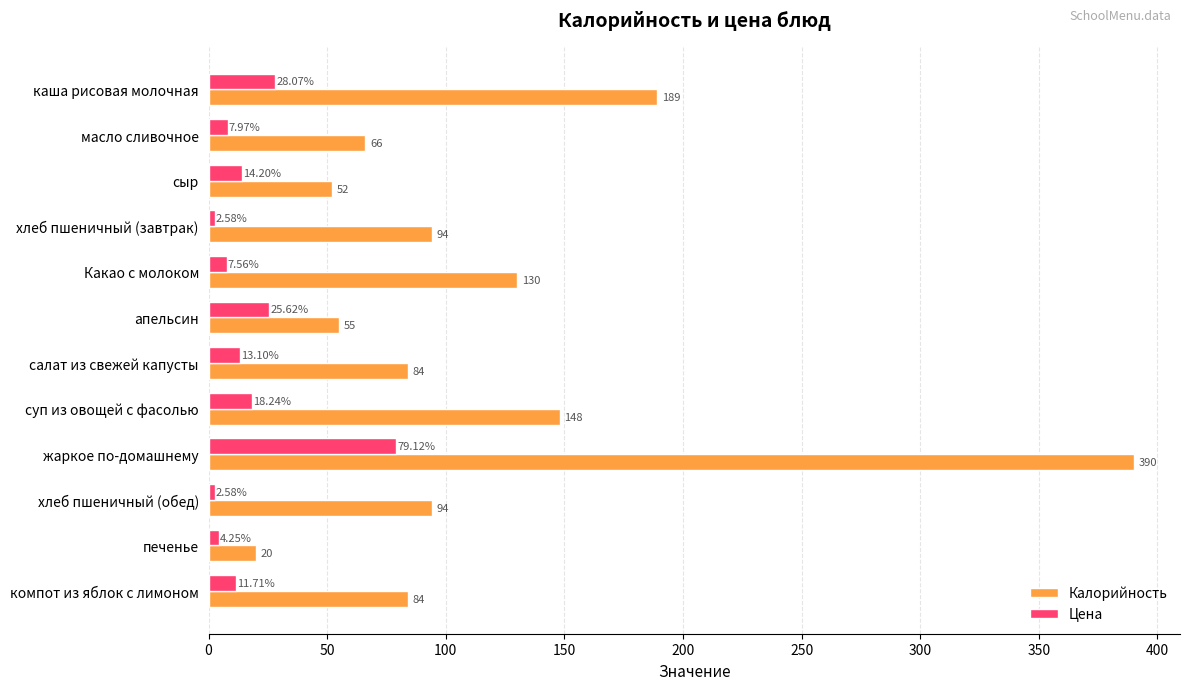

At which category is the sum across all series the highest?

жаркое по-домашнему